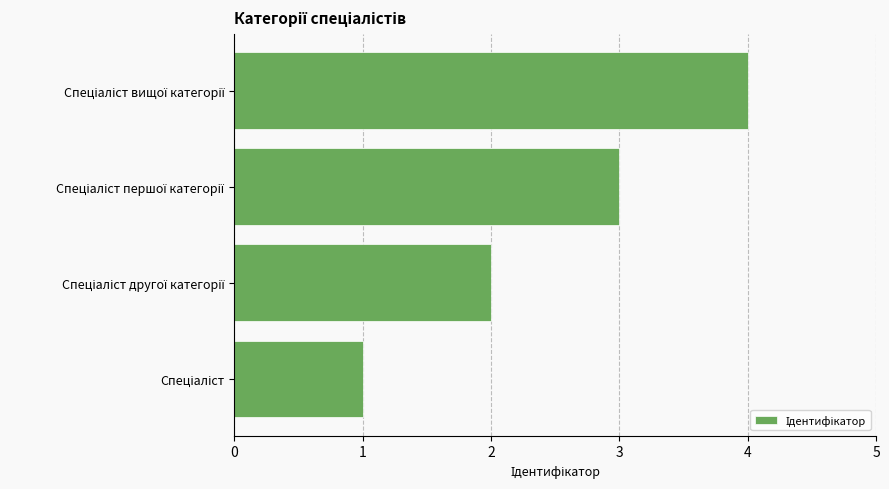

What is the sum of all values?

10